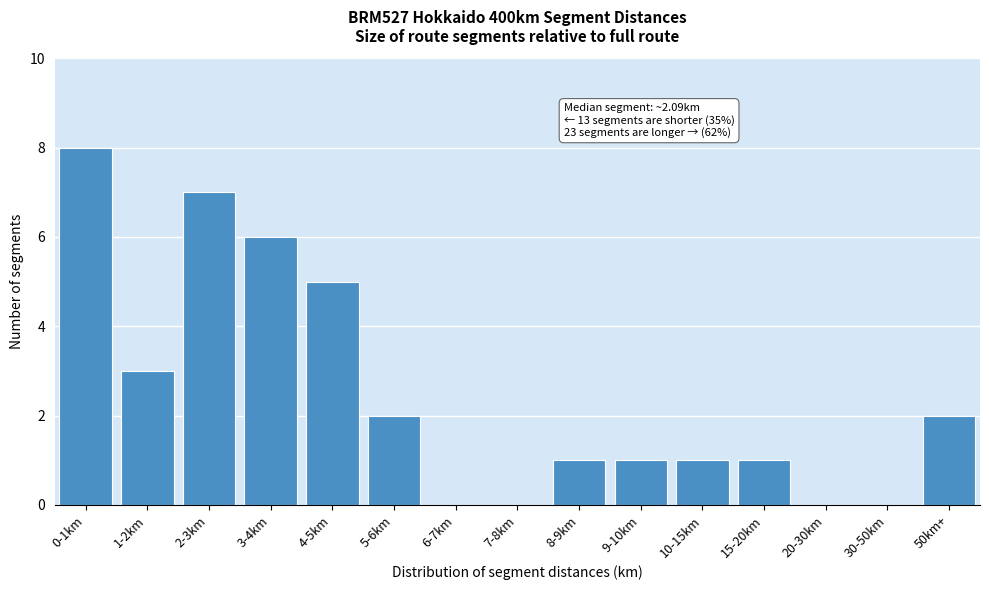

Reading left to right, extract all data points from this chart.

0-1km=8	1-2km=3	2-3km=7	3-4km=6	4-5km=5	5-6km=2	6-7km=0	7-8km=0	8-9km=1	9-10km=1	10-15km=1	15-20km=1	20-30km=0	30-50km=0	50km+=2